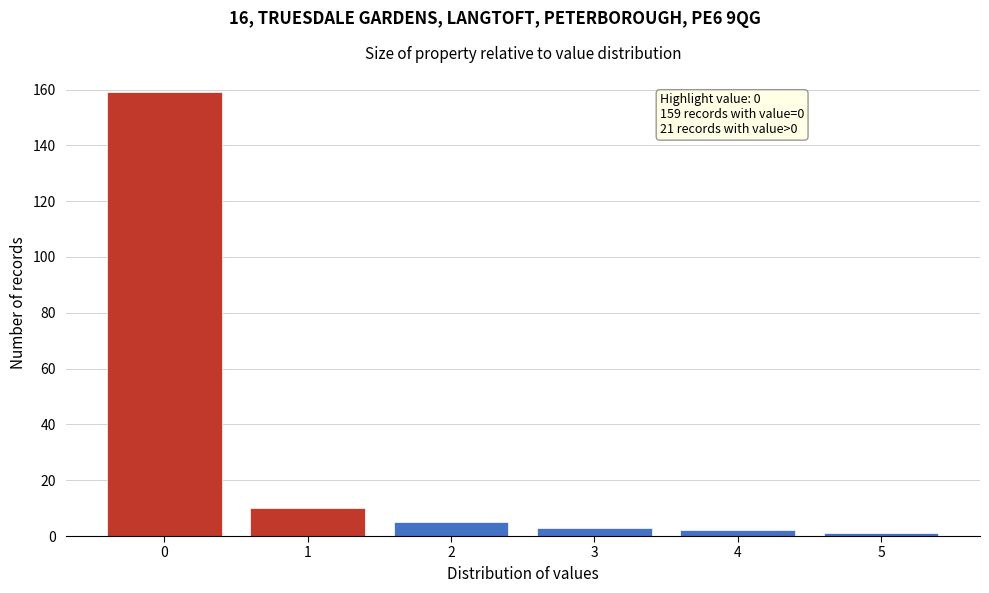

Which range on the x-axis has the tallest bar?

-0.5 to 0.5